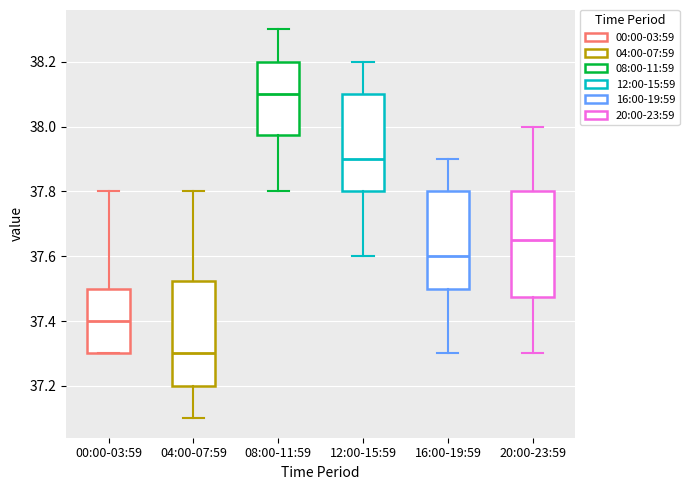

Reading left to right, read every box against the y-axis: the position of its median line, the range the box covers, and the ends of its whiskers. The values are not printed on the chart, so give them approximately, as read against the axis.

00:00-03:59: median 37.40, box 37.30 to 37.50, whiskers 37.30 to 37.80
04:00-07:59: median 37.30, box 37.20 to 37.52, whiskers 37.10 to 37.80
08:00-11:59: median 38.10, box 37.98 to 38.20, whiskers 37.80 to 38.30
12:00-15:59: median 37.90, box 37.80 to 38.10, whiskers 37.60 to 38.20
16:00-19:59: median 37.60, box 37.50 to 37.80, whiskers 37.30 to 37.90
20:00-23:59: median 37.66, box 37.48 to 37.80, whiskers 37.30 to 38.00